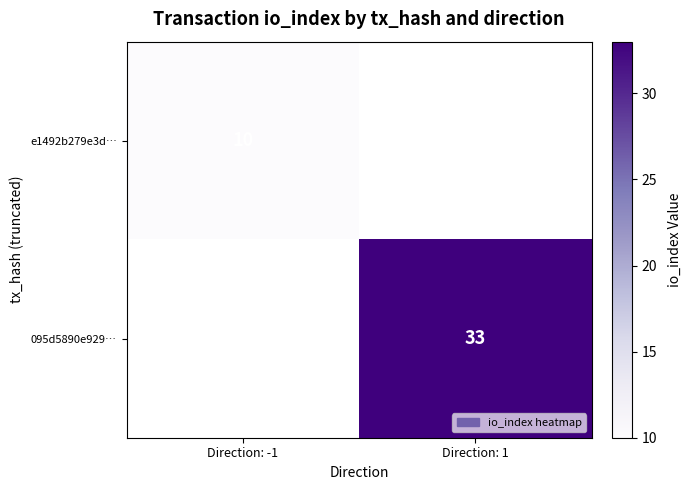

What is the maximum value shown in the chart?

33.0